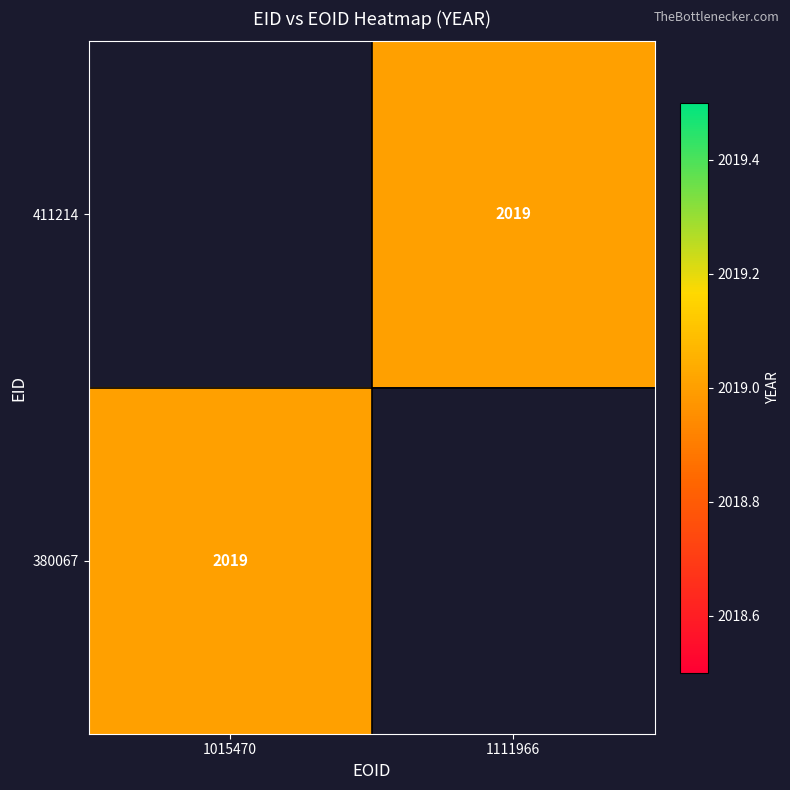

At which label does 380067 reach its peak?

1015470